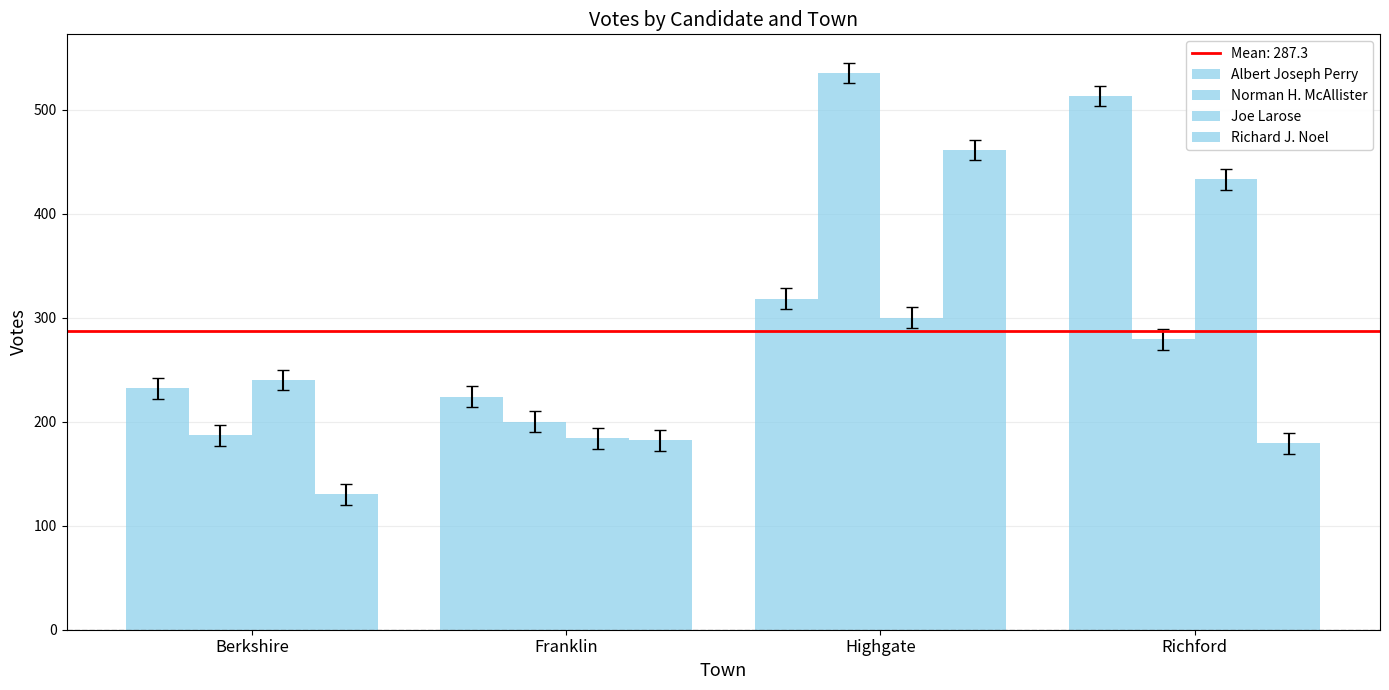

What is the label of the 4th bar from the left?

Richford